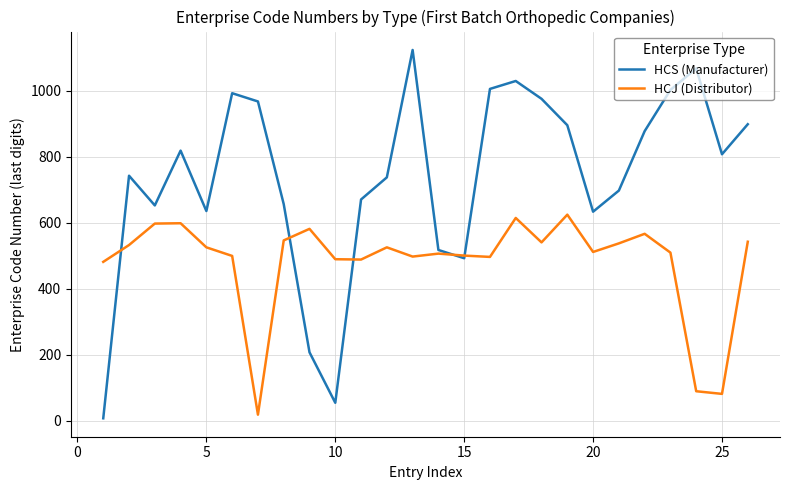

What is the greatest value displayed?

1123